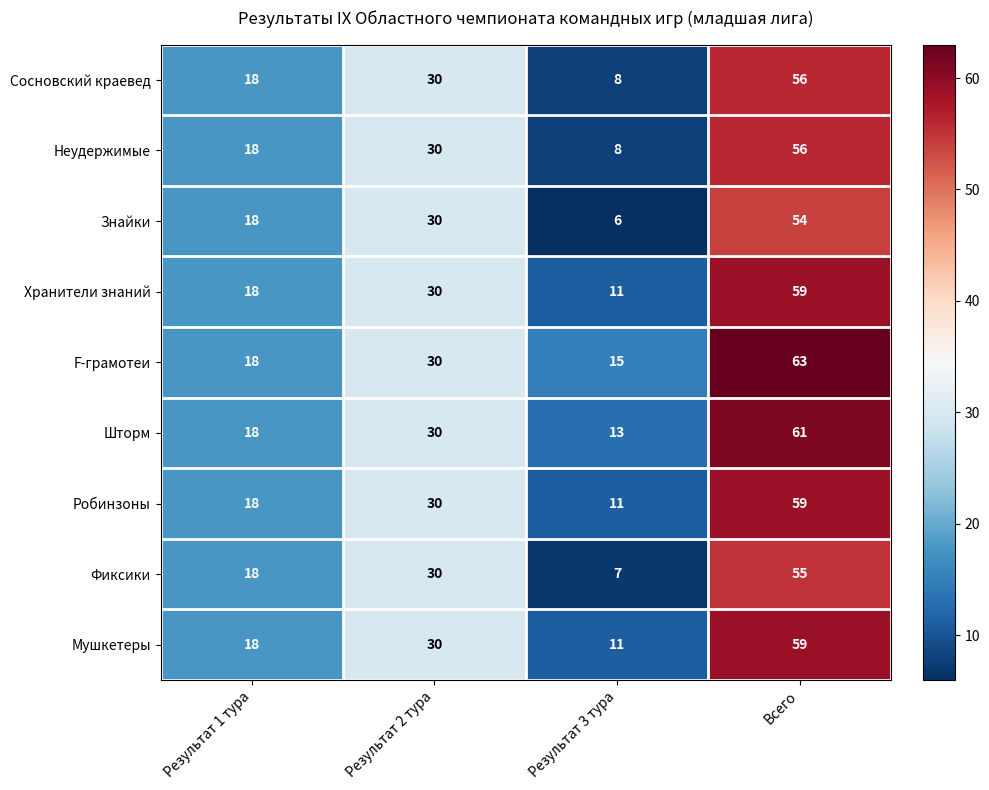

What is the difference between the maximum and minimum values in the Неудержимые series?

48